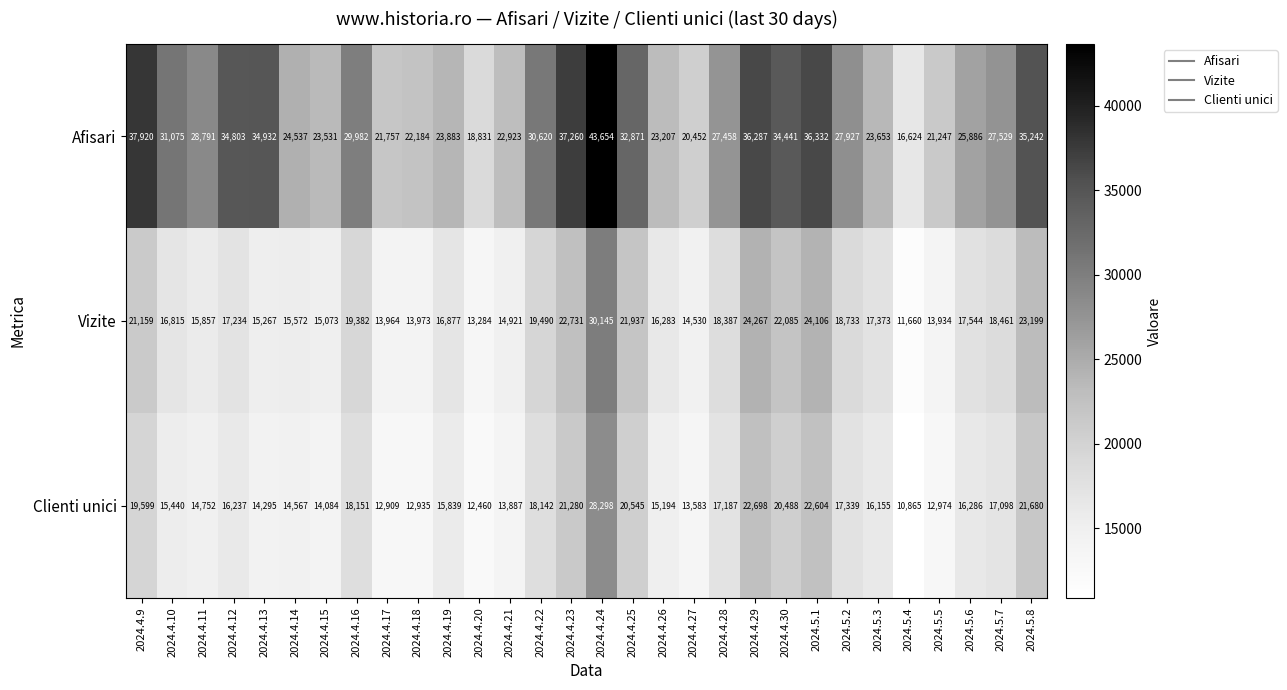

What is the total value across all series at 2024.4.23?

81271